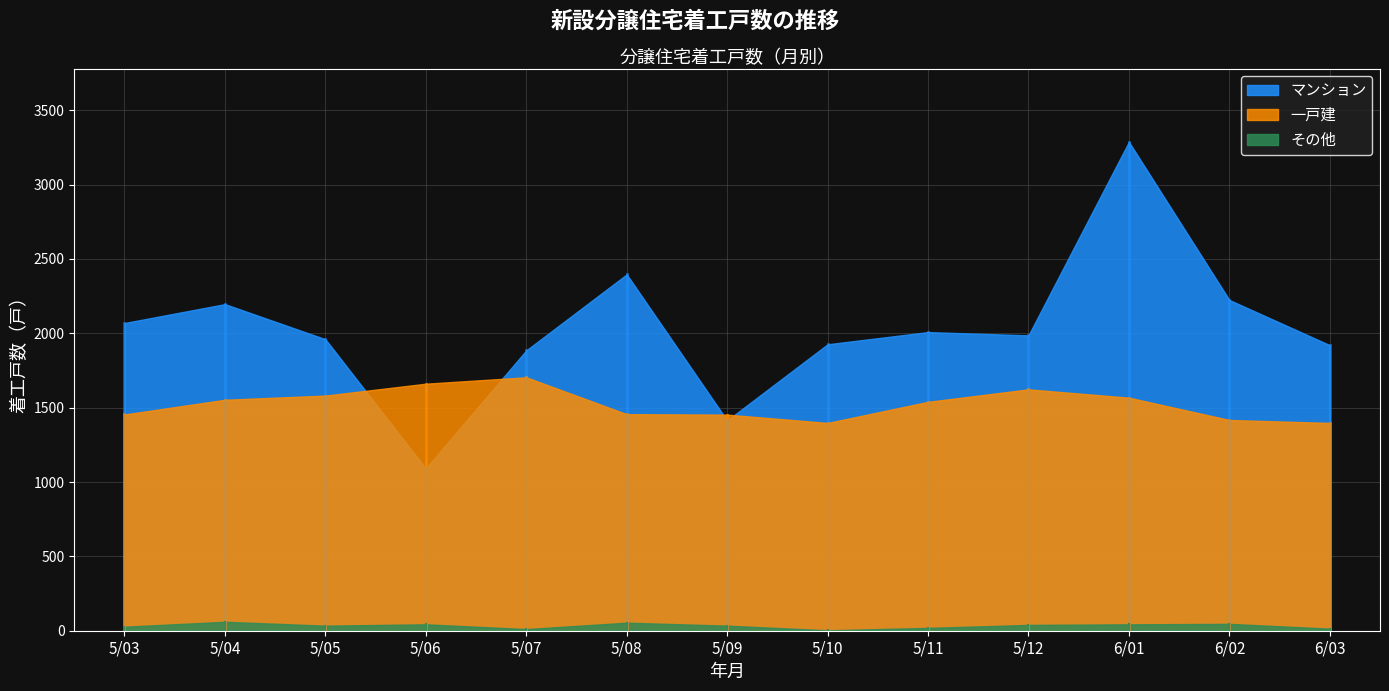

Where does the 一戸建 series first go above 1539?

5/04